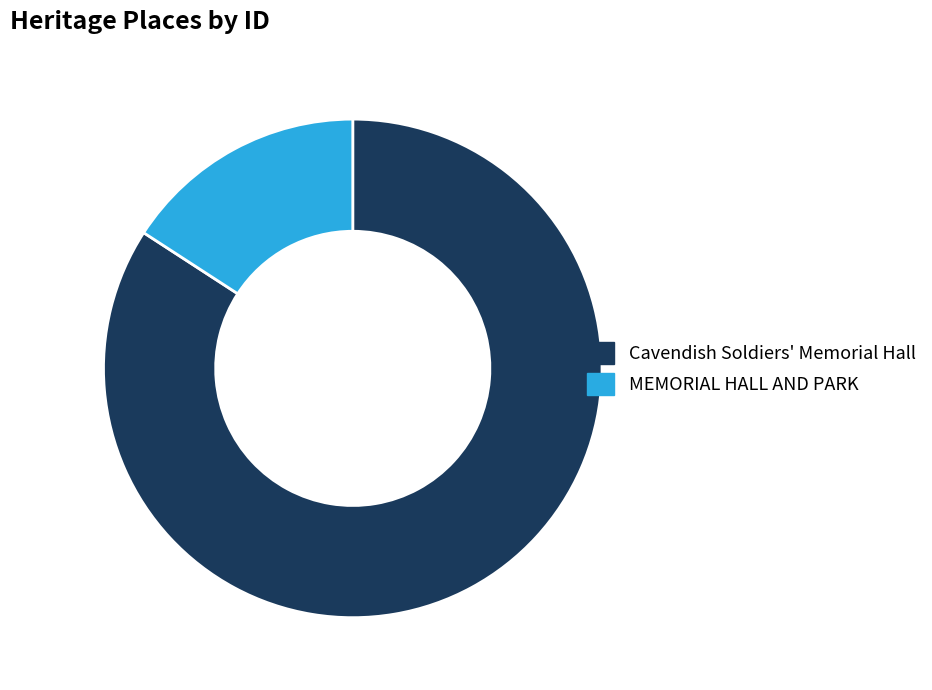

Do Cavendish Soldiers' Memorial Hall and MEMORIAL HALL AND PARK together represent more than half of the pie?

Yes